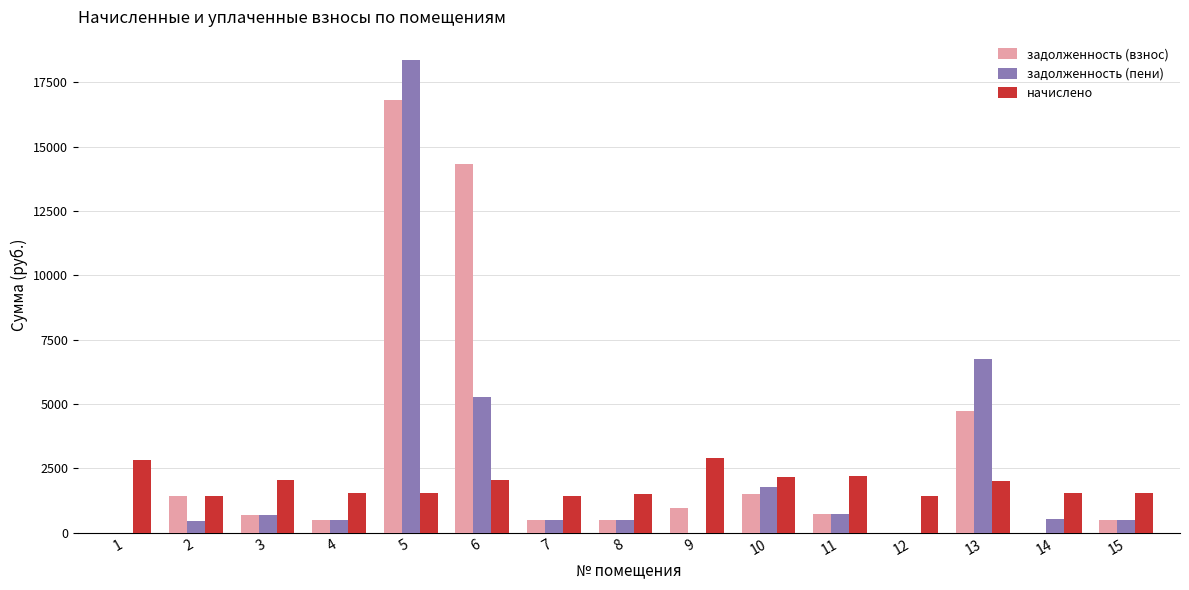

The value of задолженность (взнос) at 12 is 0.0. True or false?

True